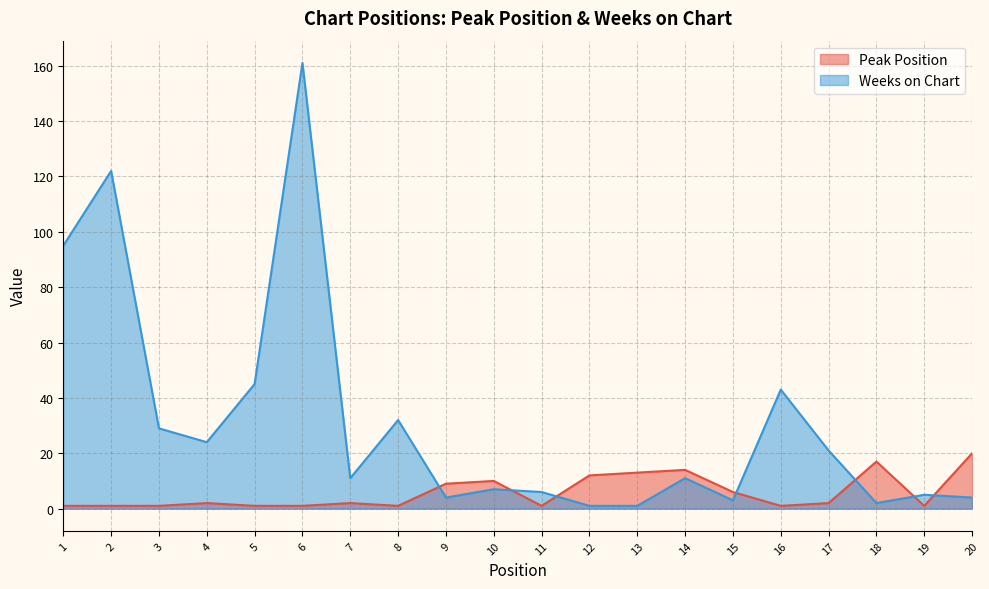

Reading left to right, extract all data points from this chart.

Peak Position: 1=1	2=1	3=1	4=2	5=1	6=1	7=2	8=1	9=9	10=10	11=1	12=12	13=13	14=14	15=6	16=1	17=2	18=17	19=1	20=20
Weeks on Chart: 1=95	2=122	3=29	4=24	5=45	6=161	7=11	8=32	9=4	10=7	11=6	12=1	13=1	14=11	15=3	16=43	17=21	18=2	19=5	20=4